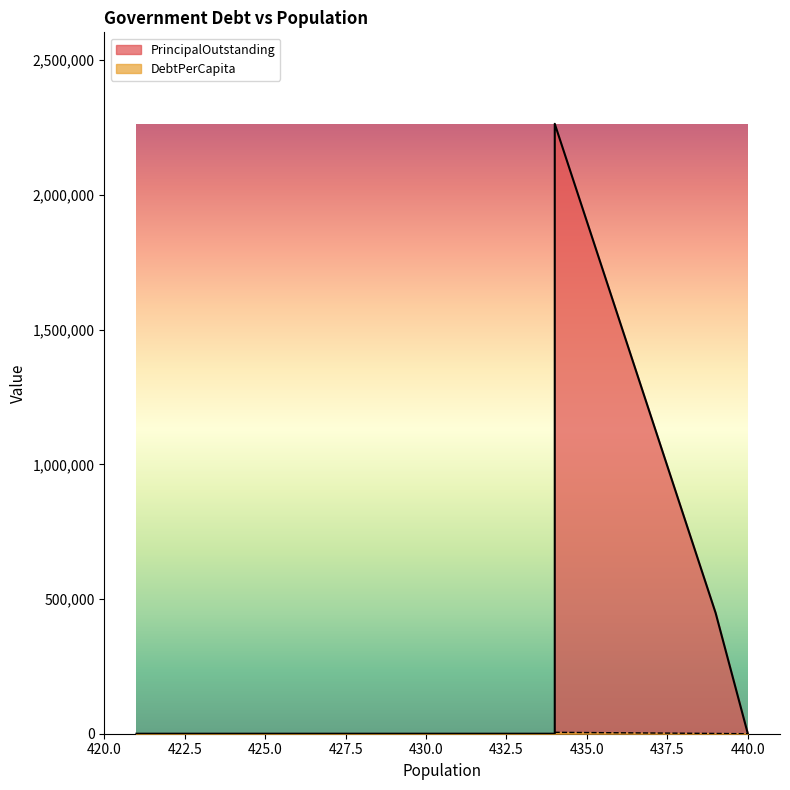

What are all the series names shown in the legend?

PrincipalOutstanding, DebtPerCapita